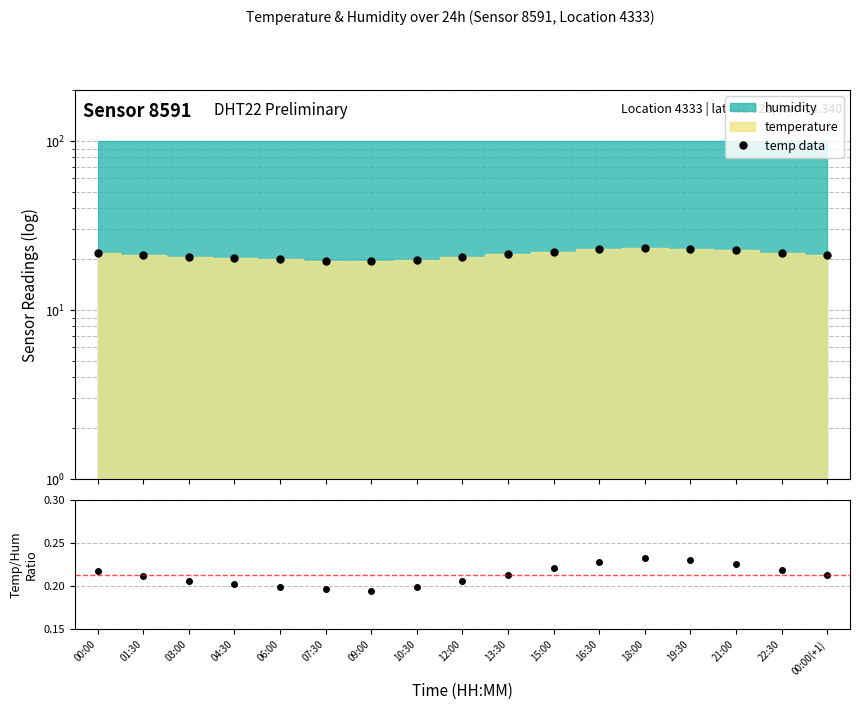

Where does the temp data series first go above 21?

00:00